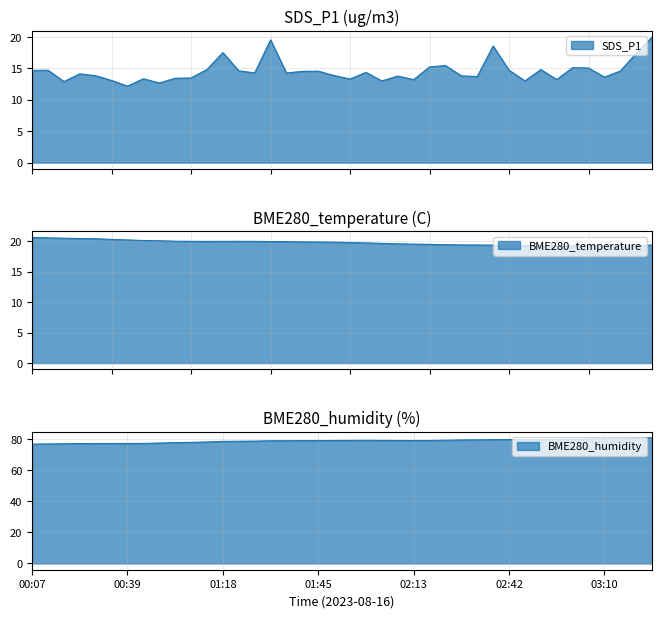

What is the label of the 32nd point from the left?

2023/08/16 02:47:41